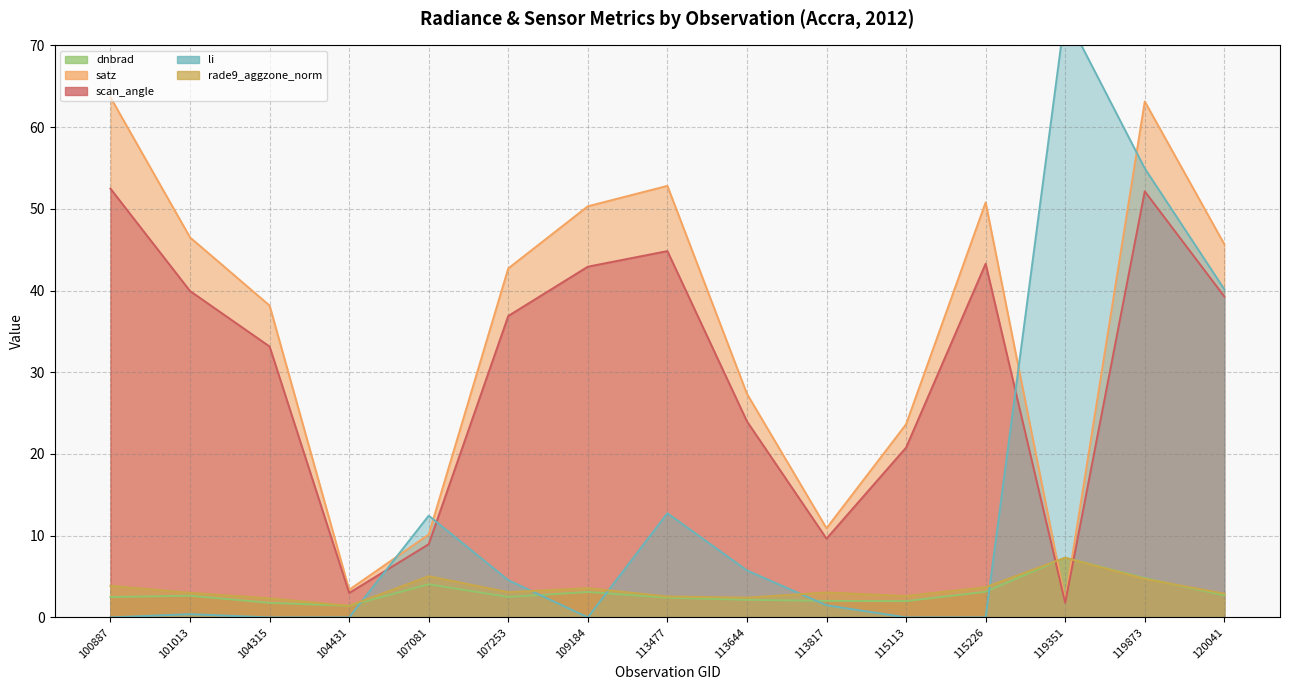

What is the total value across all series at 104431?

9.2